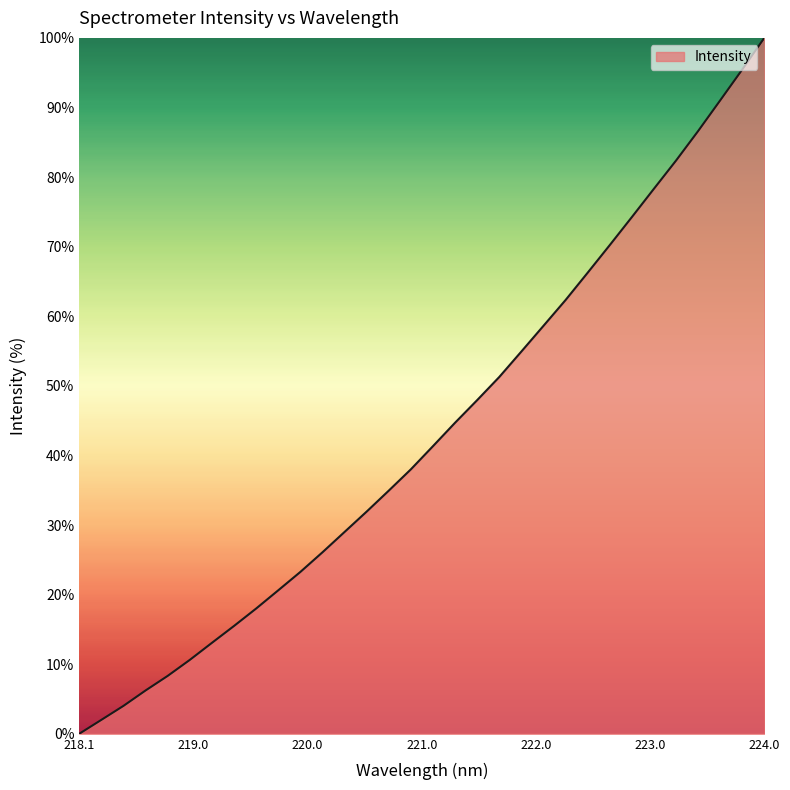

What is the difference between the maximum and minimum values?

100.0